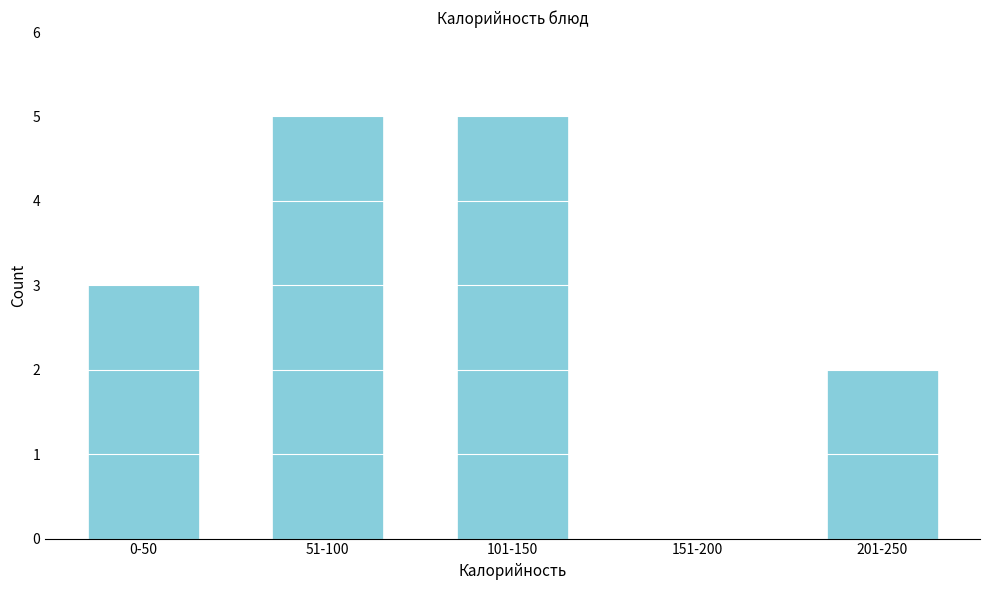

Reading left to right, list all the values displayed in this chart.

0-50=3	51-100=5	101-150=5	151-200=0	201-250=2